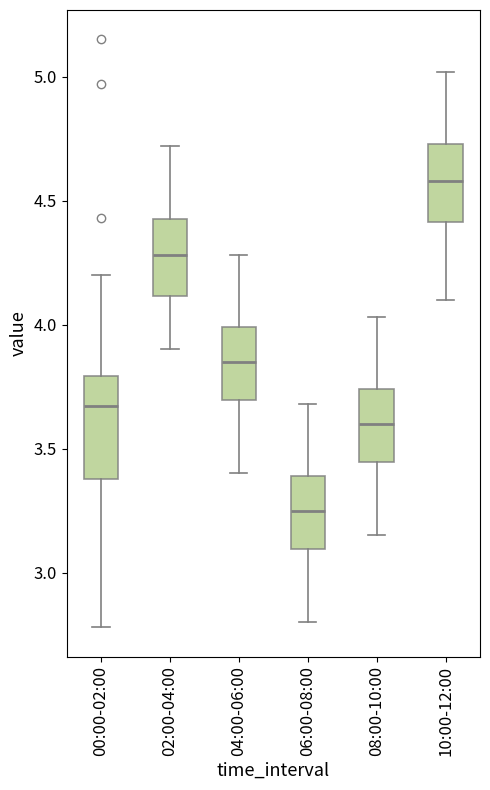

Reading left to right, read every box against the y-axis: the position of its median line, the range the box covers, and the ends of its whiskers. The values are not printed on the chart, so give them approximately, as read against the axis.

00:00-02:00: median 3.65, box 3.40 to 3.80, whiskers 2.80 to 4.20
02:00-04:00: median 4.30, box 4.10 to 4.45, whiskers 3.90 to 4.70
04:00-06:00: median 3.85, box 3.70 to 4.00, whiskers 3.40 to 4.30
06:00-08:00: median 3.25, box 3.10 to 3.40, whiskers 2.80 to 3.70
08:00-10:00: median 3.60, box 3.45 to 3.75, whiskers 3.15 to 4.05
10:00-12:00: median 4.60, box 4.40 to 4.75, whiskers 4.10 to 5.00